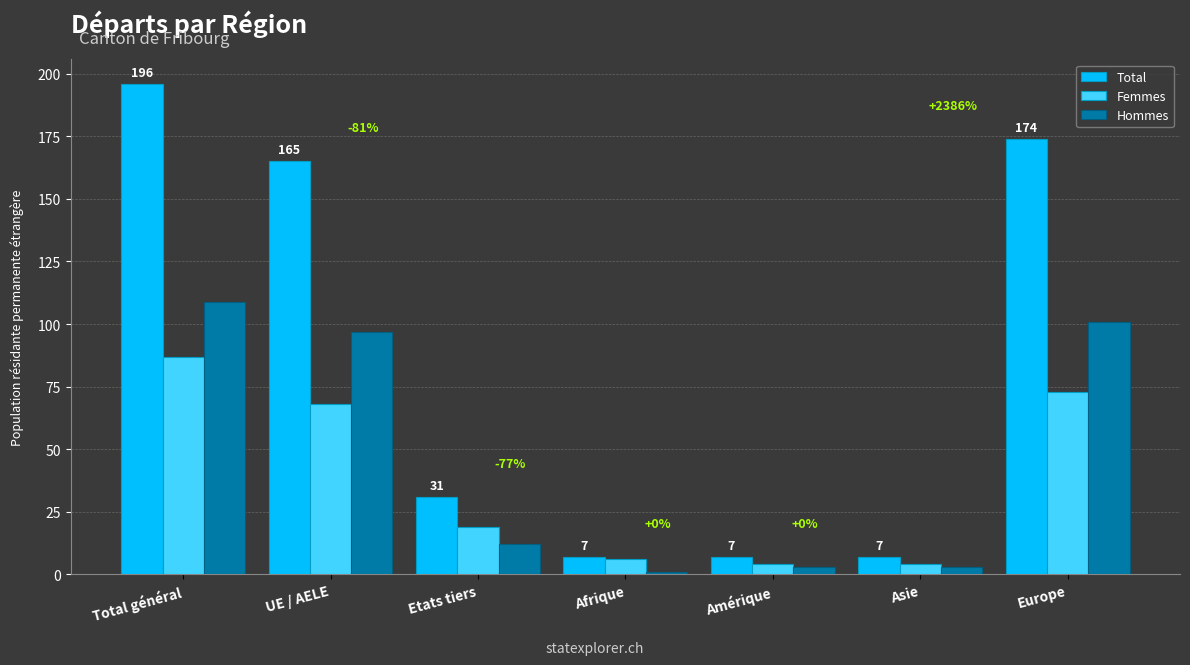

At which label does Total reach its peak?

Total général